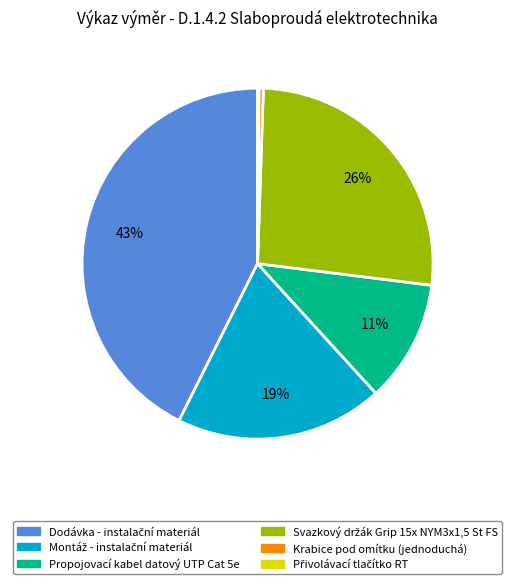

Does Krabice pod omítku (jednoduchá) represent more than half of the total?

No